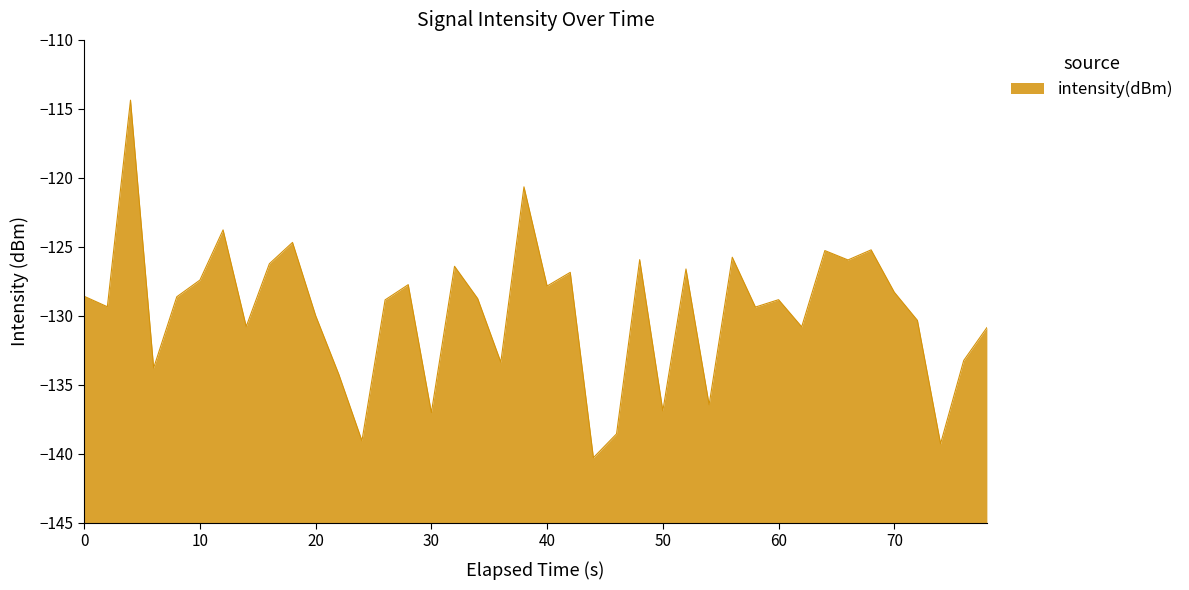

What is the minimum value shown in the chart?

-140.3